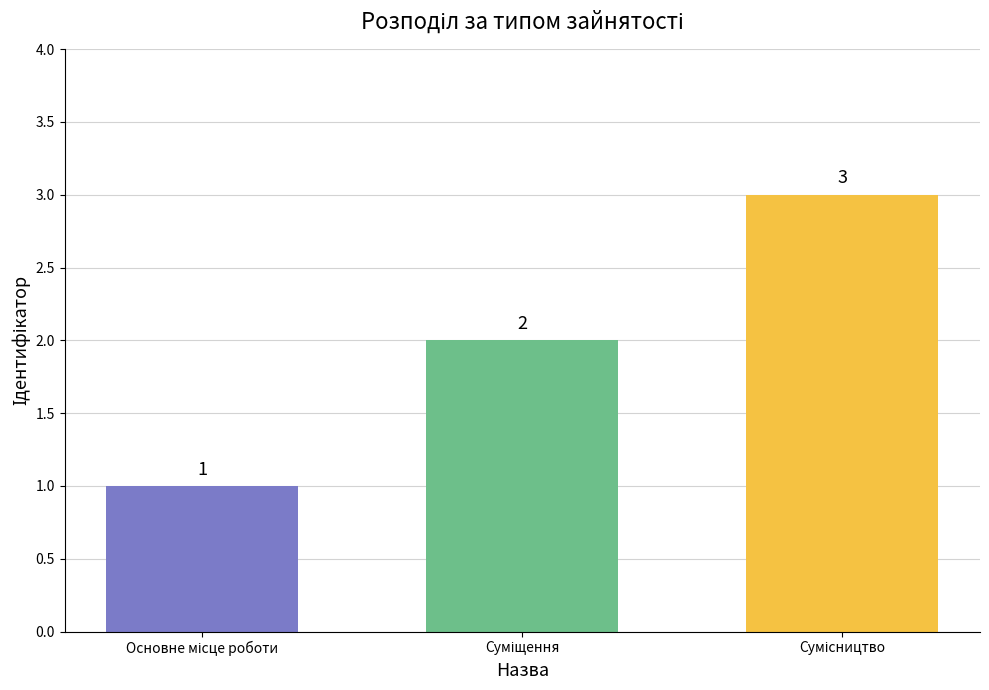

Does the chart contain stacked bars?

No